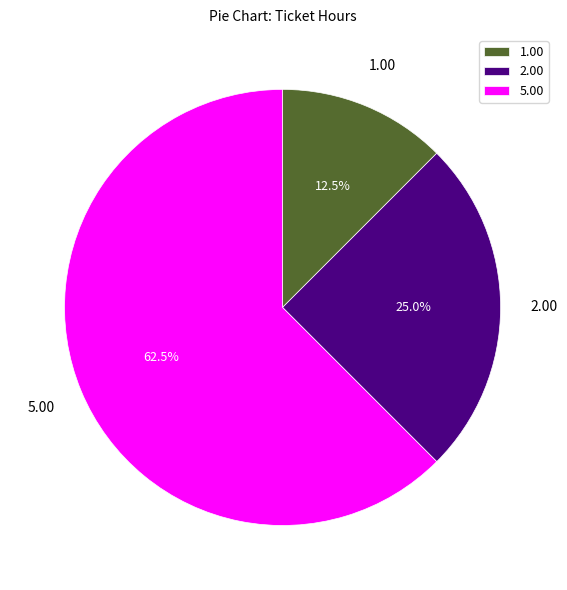

Which has a higher value, 1.00 or 5.00?

5.00